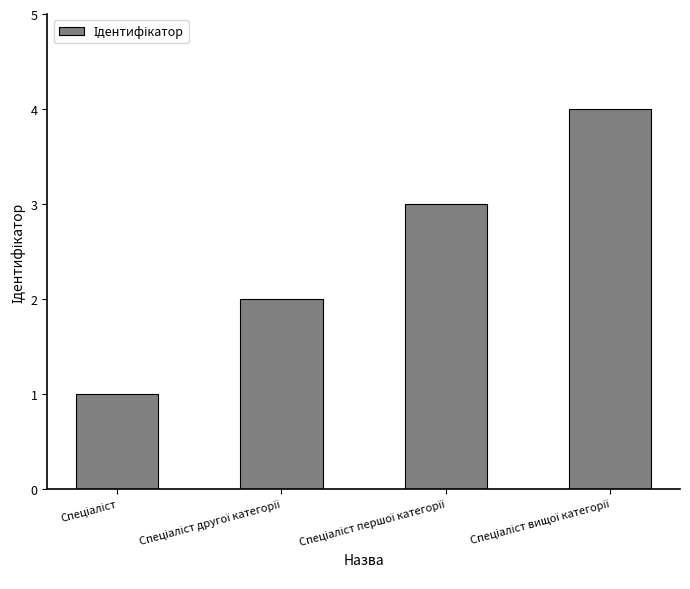

Are the bars horizontal?

No